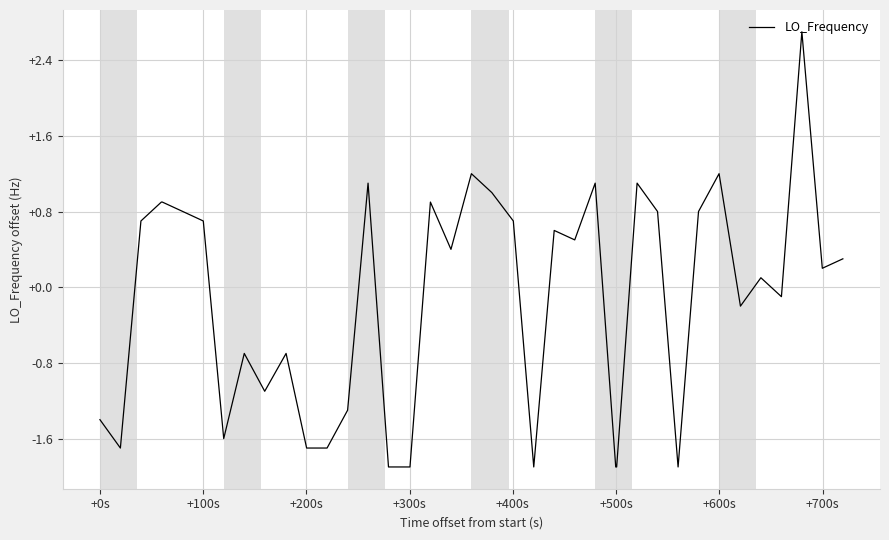

What is the greatest value displayed?

2.7